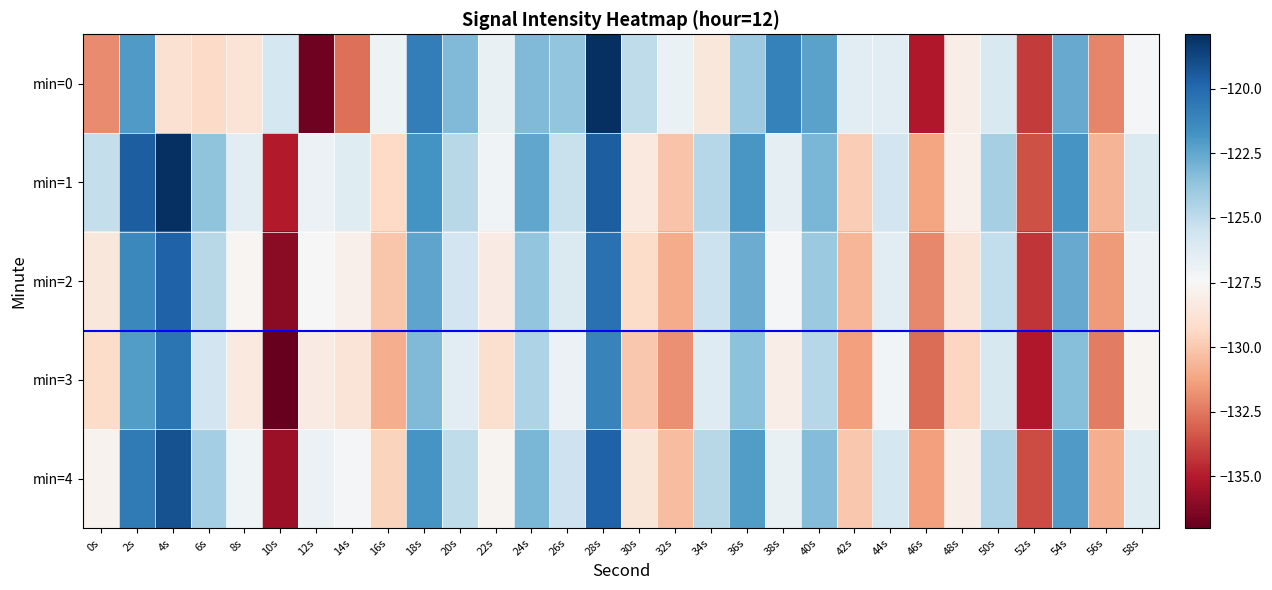

What is the maximum value shown in the chart?

-117.9